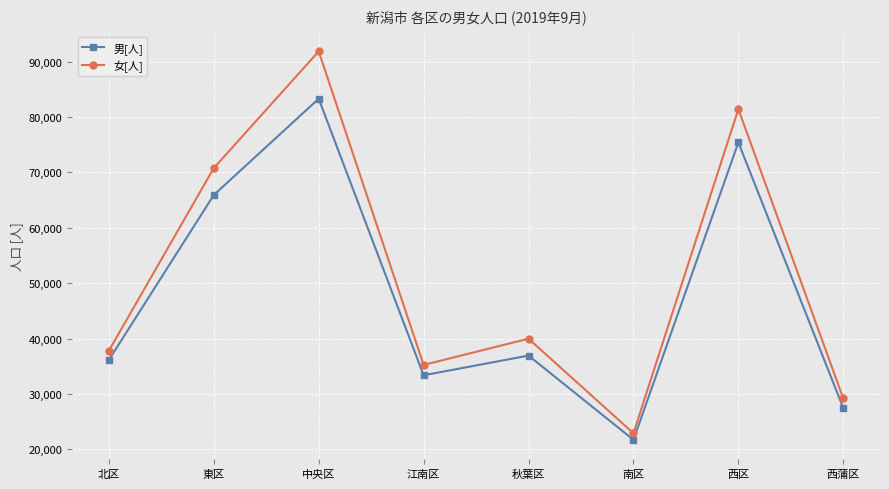

What is the sum of all 男[人] values?

380223